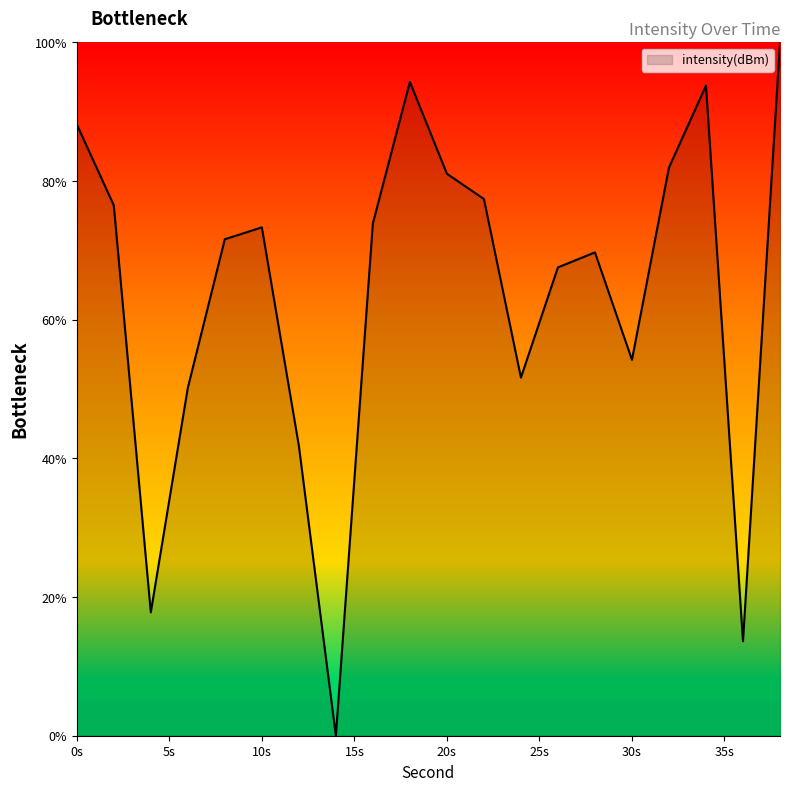

What is the maximum value shown in the chart?

100.0